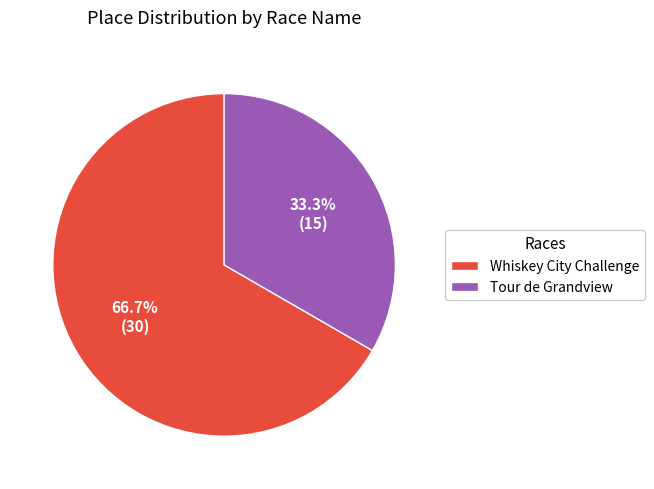

Is it true that Tour de Grandview is 33% of the pie?

True